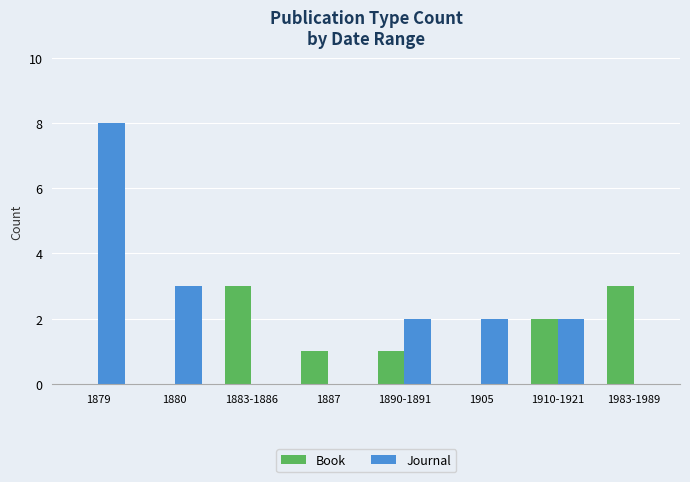

What is the sum of all Journal values?

17